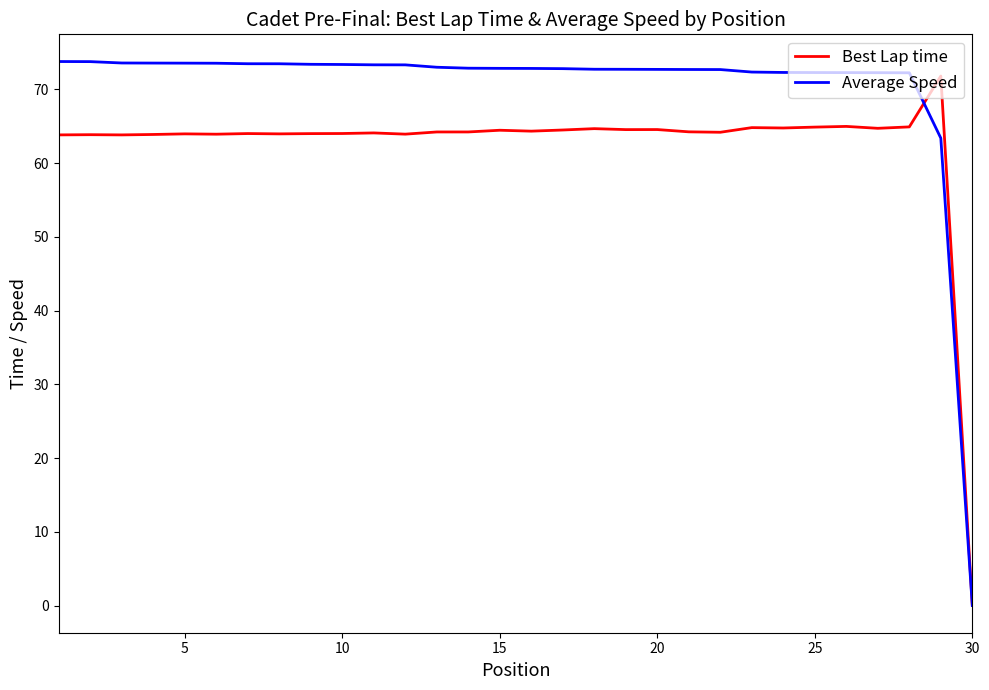

How many lines are shown in the chart?

2